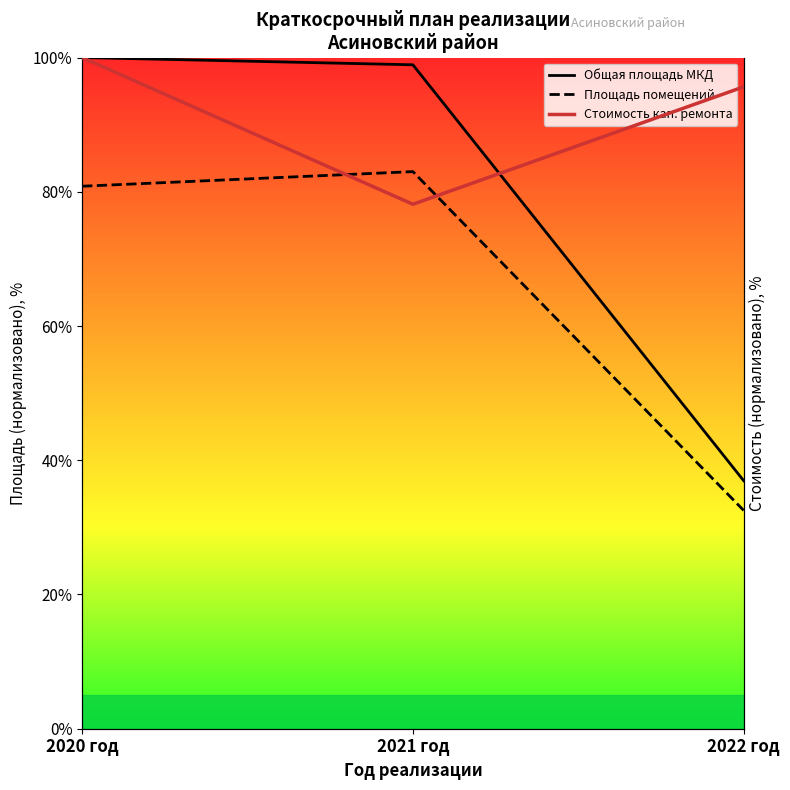

What position from the right is 2021 год?

2